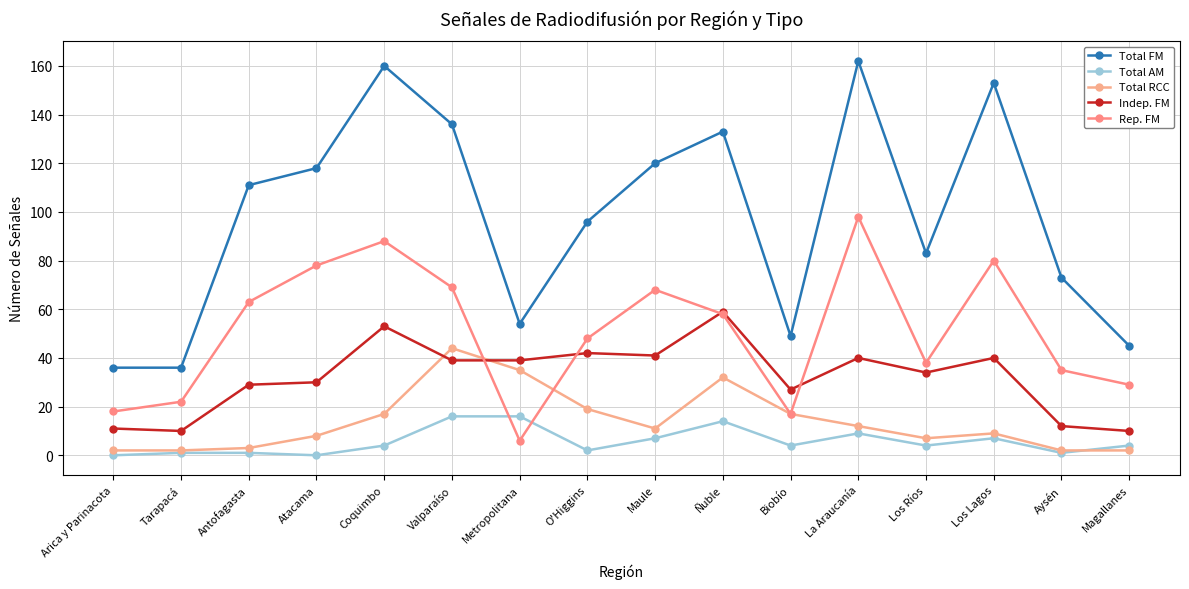

The Total RCC series shows 0 at Arica y Parinacota. True or false?

False